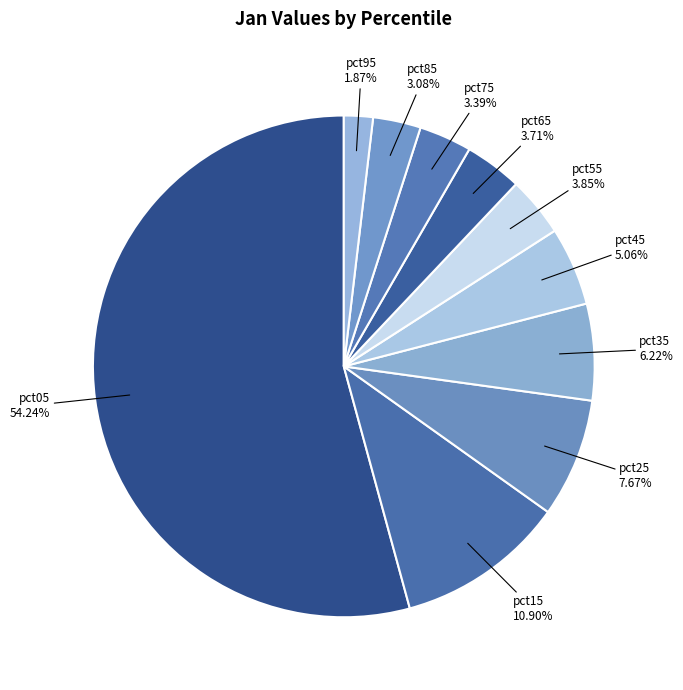

Count the number of slices in the pie.

10